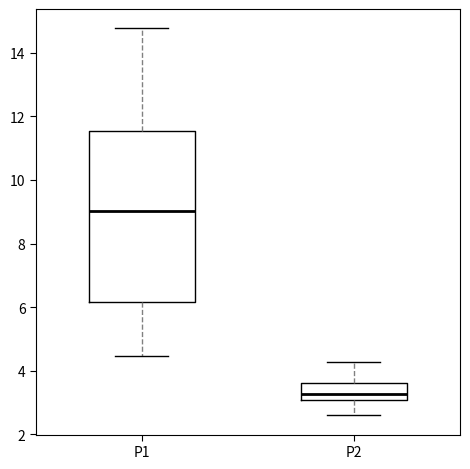

Where is the lower edge of the box for P1 on the y-axis? The values are not printed on the chart, so give them approximately, as read against the axis.

6.2